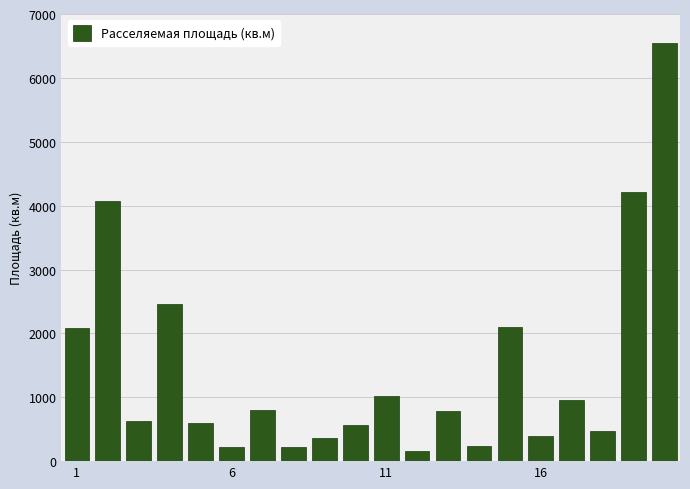

What is the value of the 1st bar from the left?

2091.1